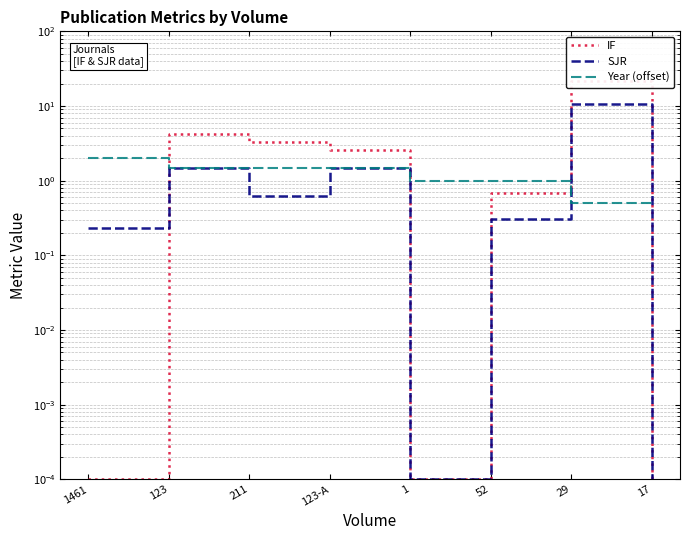

Between which two adjacent categories do IF and SJR first intersect?

1461 and 123